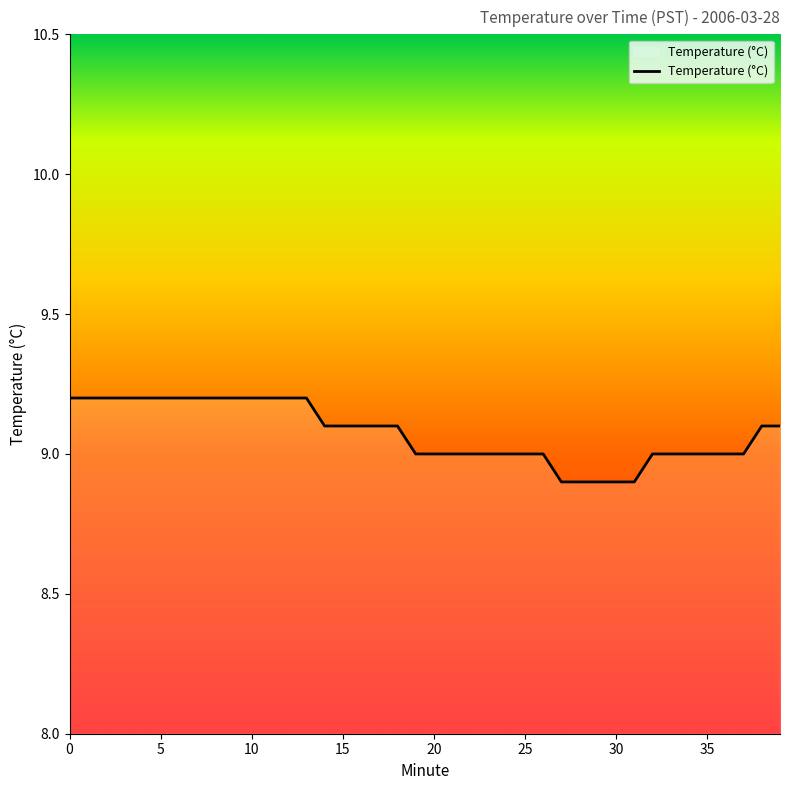

What is the minimum value shown in the chart?

8.9